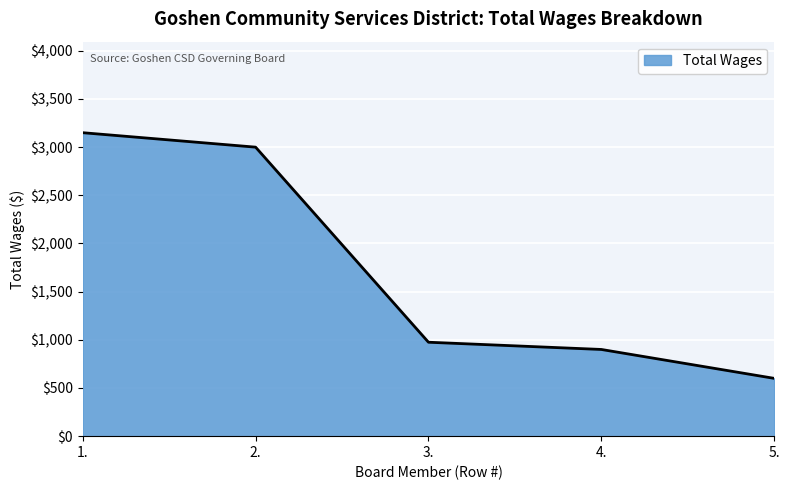

What is the difference between the second highest and minimum values?

2400